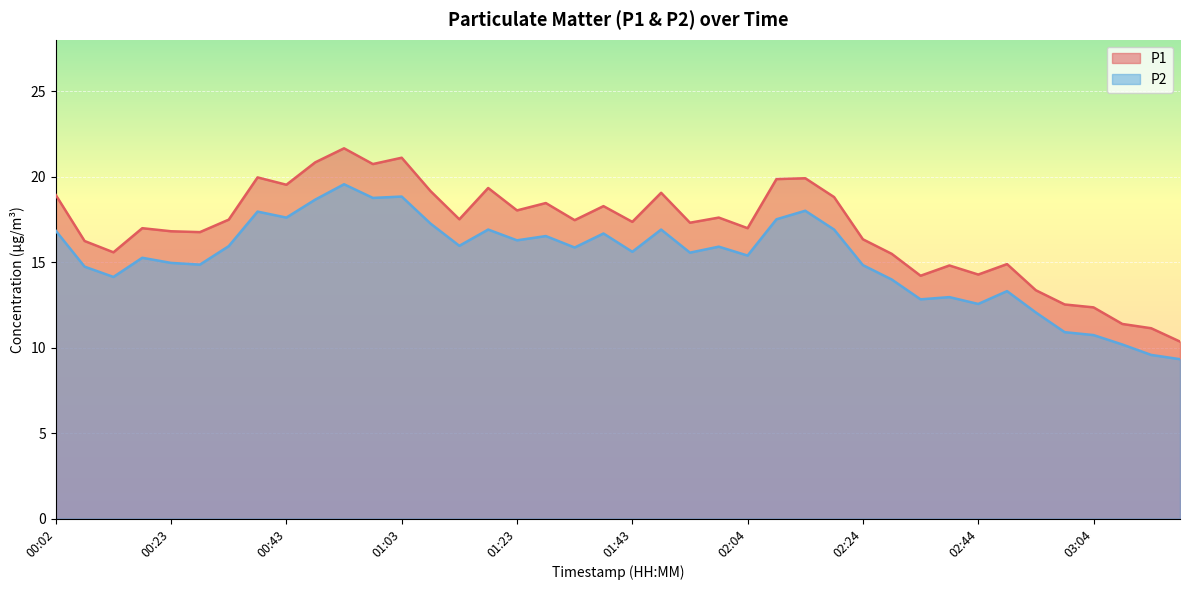

At how many categories does at least one series exceed 20?

4